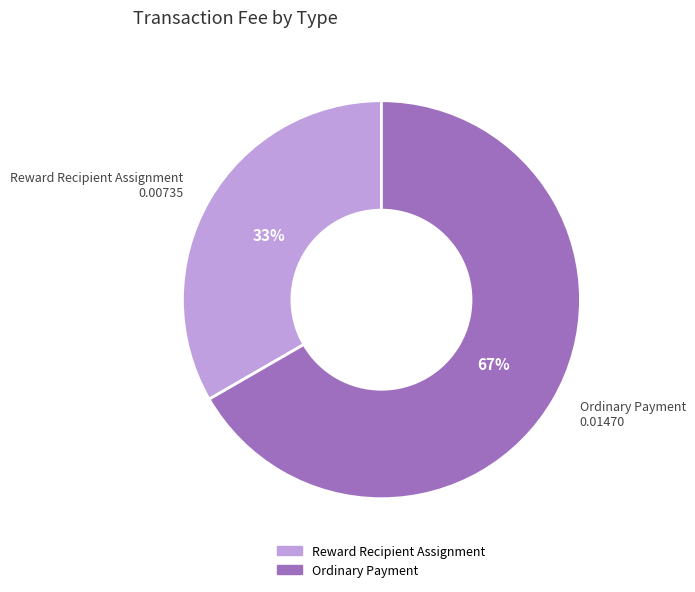

Combined, do Reward Recipient Assignment and Ordinary Payment account for over 50%?

Yes